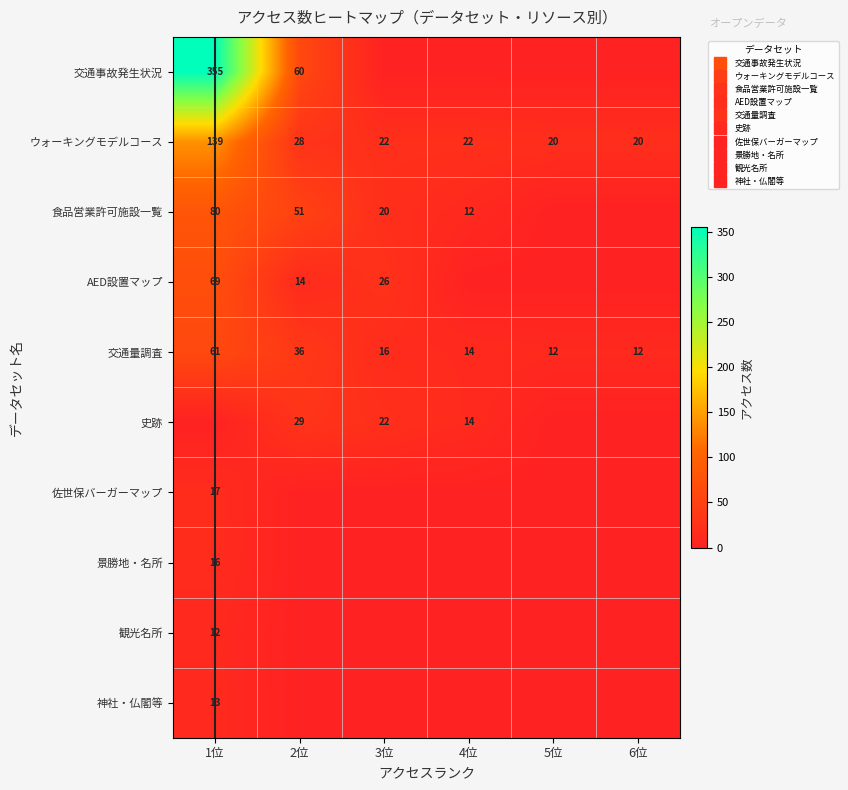

Which series has the largest total across all categories?

交通事故発生状況